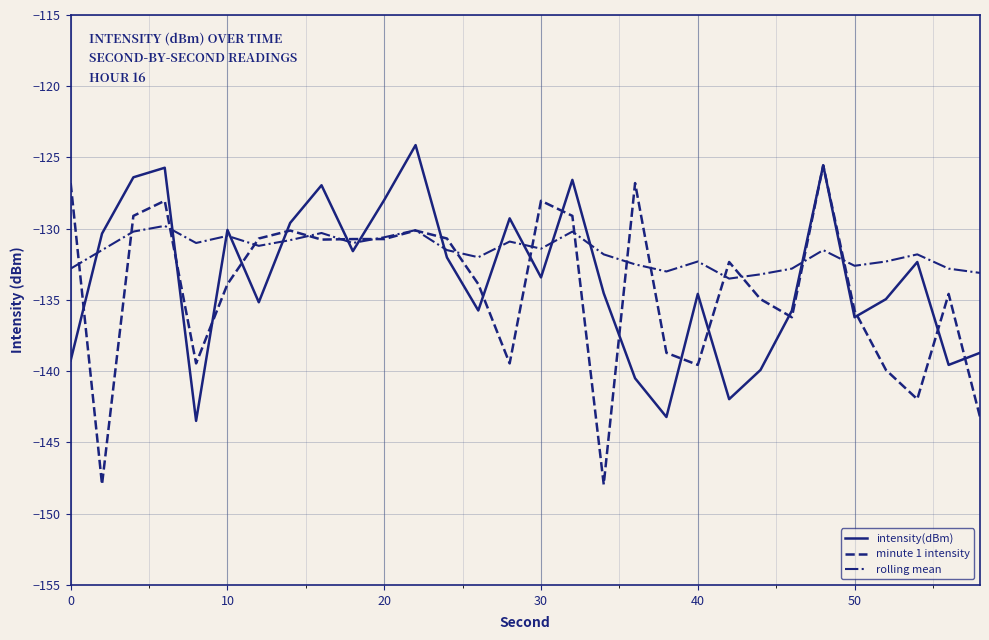

True or false: intensity(dBm) and rolling mean intersect in this chart.

True